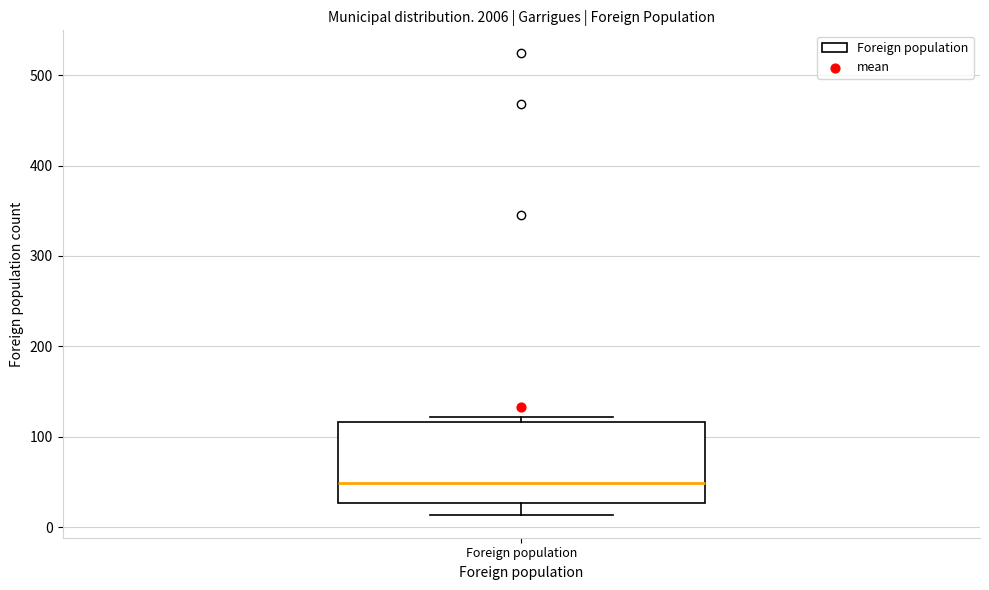

Transcribe this box plot: give where the median line is, the range the box spans, and where the two whiskers end, as read against the y-axis. The values are not printed on the chart, so give them approximately, as read against the axis.

median 50, box 30 to 120, whiskers 10 to 120 (just above the box's upper edge)